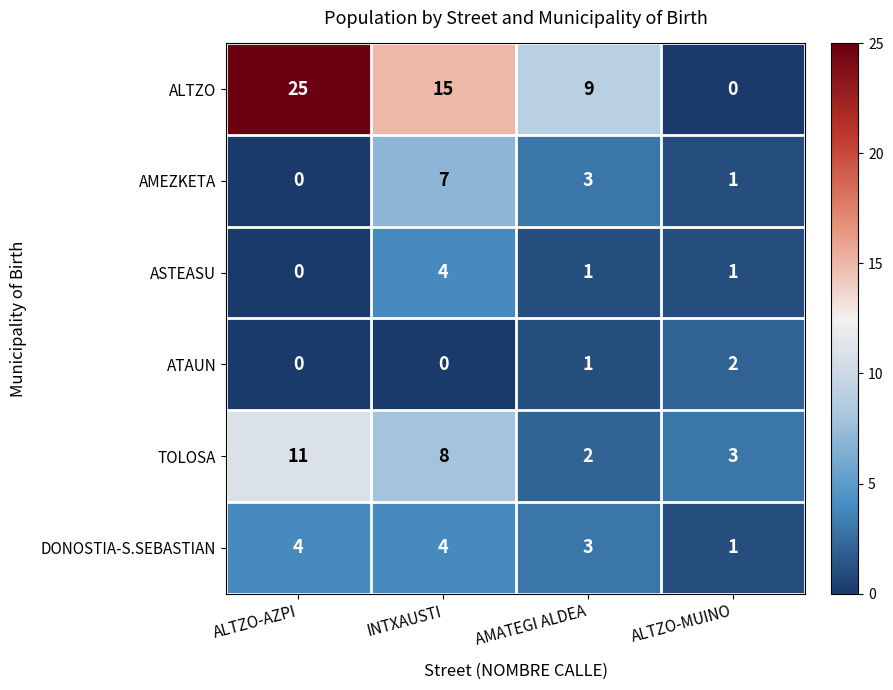

Reading left to right, list all the values displayed in this chart.

ALTZO: ALTZO-AZPI=25	INTXAUSTI=15	AMATEGI ALDEA=9	ALTZO-MUINO=0
AMEZKETA: ALTZO-AZPI=0	INTXAUSTI=7	AMATEGI ALDEA=3	ALTZO-MUINO=1
ASTEASU: ALTZO-AZPI=0	INTXAUSTI=4	AMATEGI ALDEA=1	ALTZO-MUINO=1
ATAUN: ALTZO-AZPI=0	INTXAUSTI=0	AMATEGI ALDEA=1	ALTZO-MUINO=2
TOLOSA: ALTZO-AZPI=11	INTXAUSTI=8	AMATEGI ALDEA=2	ALTZO-MUINO=3
DONOSTIA-S.SEBASTIAN: ALTZO-AZPI=4	INTXAUSTI=4	AMATEGI ALDEA=3	ALTZO-MUINO=1